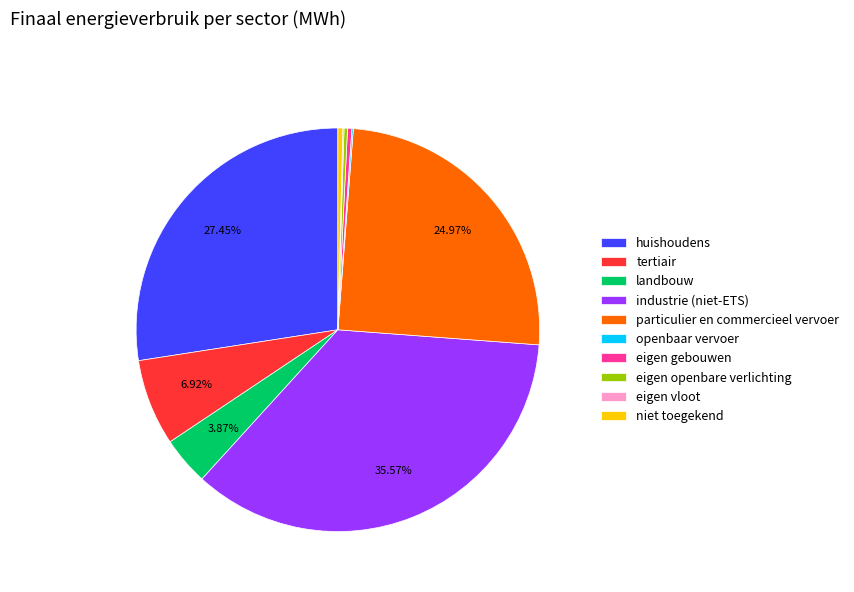

Is there a majority slice in this chart?

No